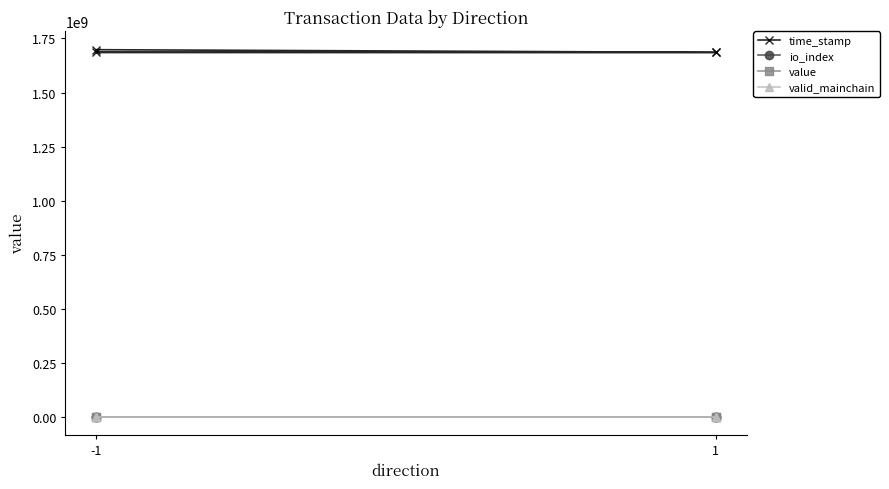

Which series has the widest spread of values?

time_stamp